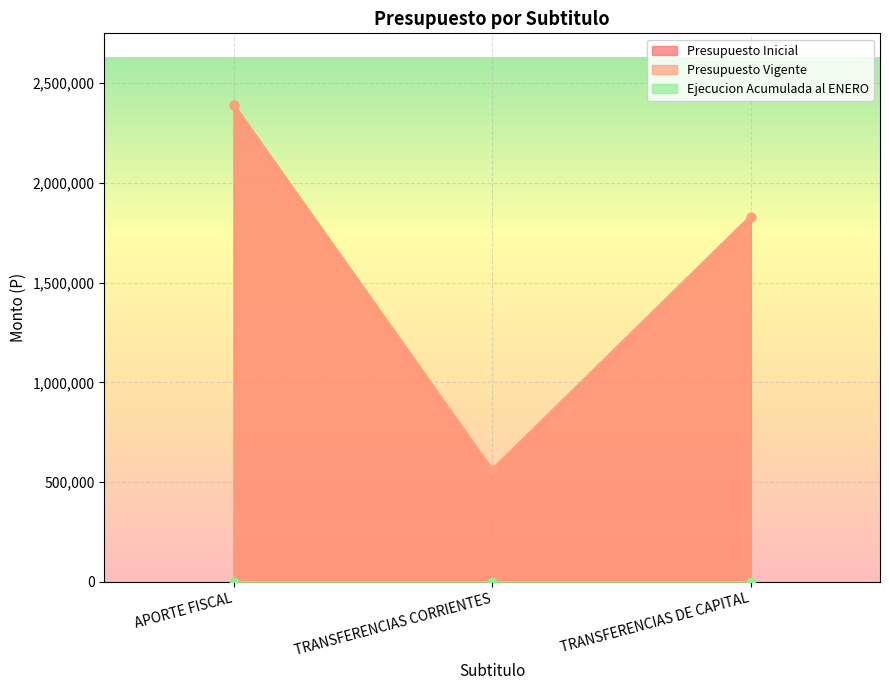

At which label is Presupuesto Inicial closest to 1475925?

TRANSFERENCIAS DE CAPITAL